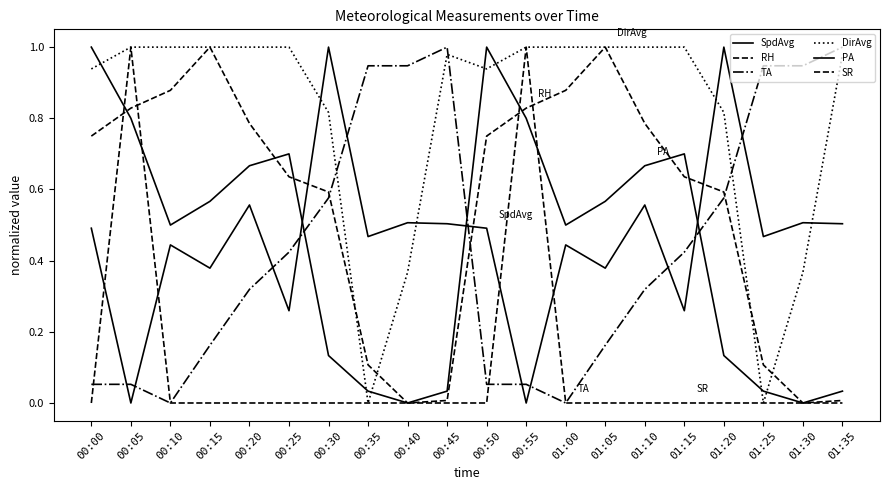

What is the value of the DirAvg point at the 13th from the left?

1.0